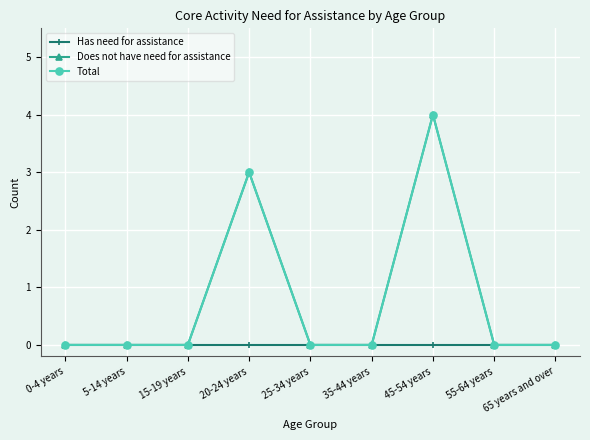

At which category is the sum across all series the highest?

45-54 years